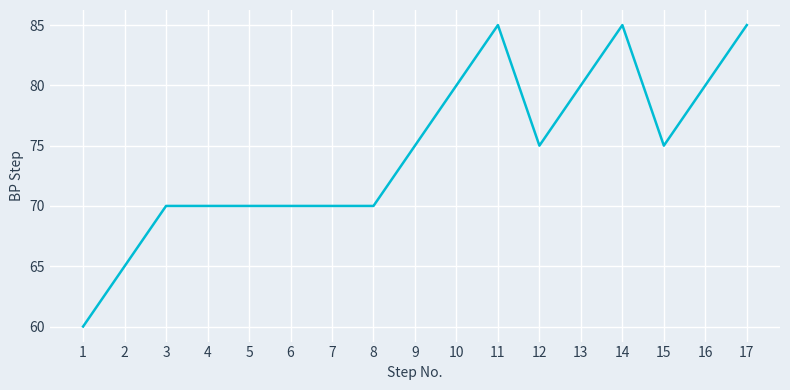

Which category has the lowest value across all series?

1